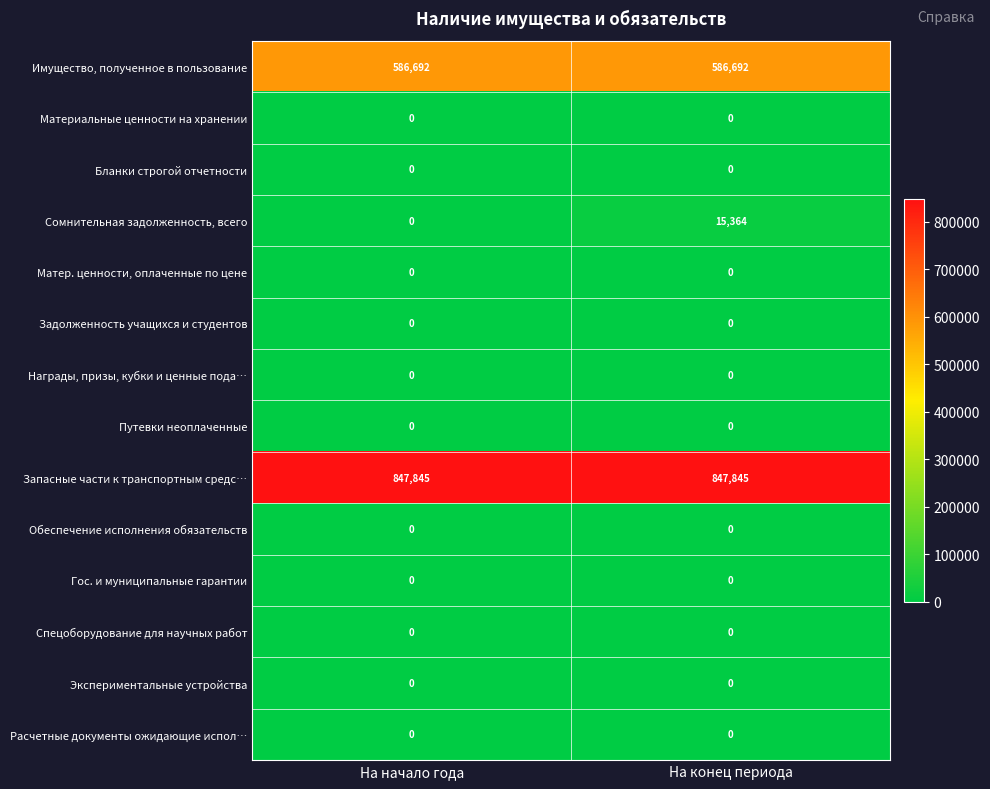

Reading left to right, what are all the values shown in this chart?

Имущество, полученное в пользование: 586692	586692
Материальные ценности на хранении: 0	0
Бланки строгой отчетности: 0	0
Сомнительная задолженность, всего: 0	15364
Матер. ценности, оплаченные по цене: 0	0
Задолженность учащихся и студентов: 0	0
Награды, призы, кубки и ценные пода…: 0	0
Путевки неоплаченные: 0	0
Запасные части к транспортным средс…: 847845	847845
Обеспечение исполнения обязательств: 0	0
Гос. и муниципальные гарантии: 0	0
Спецоборудование для научных работ: 0	0
Экспериментальные устройства: 0	0
Расчетные документы ожидающие испол…: 0	0